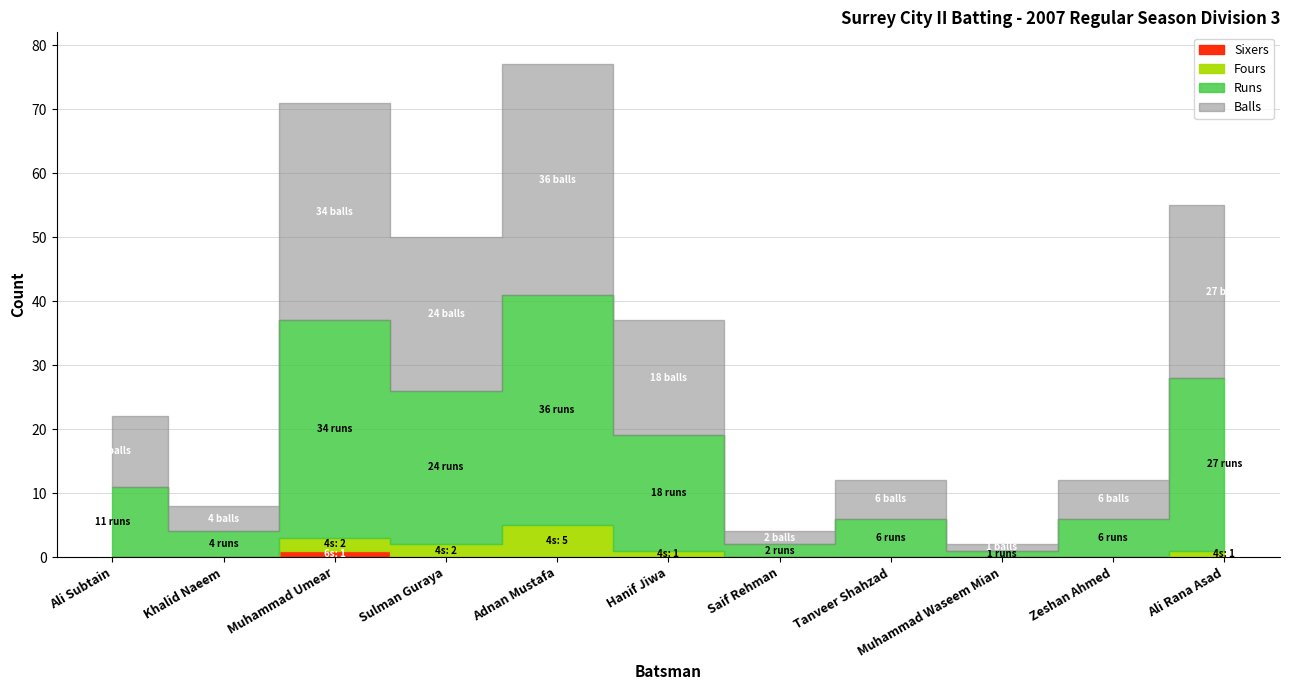

How many distinct data groups are displayed?

4